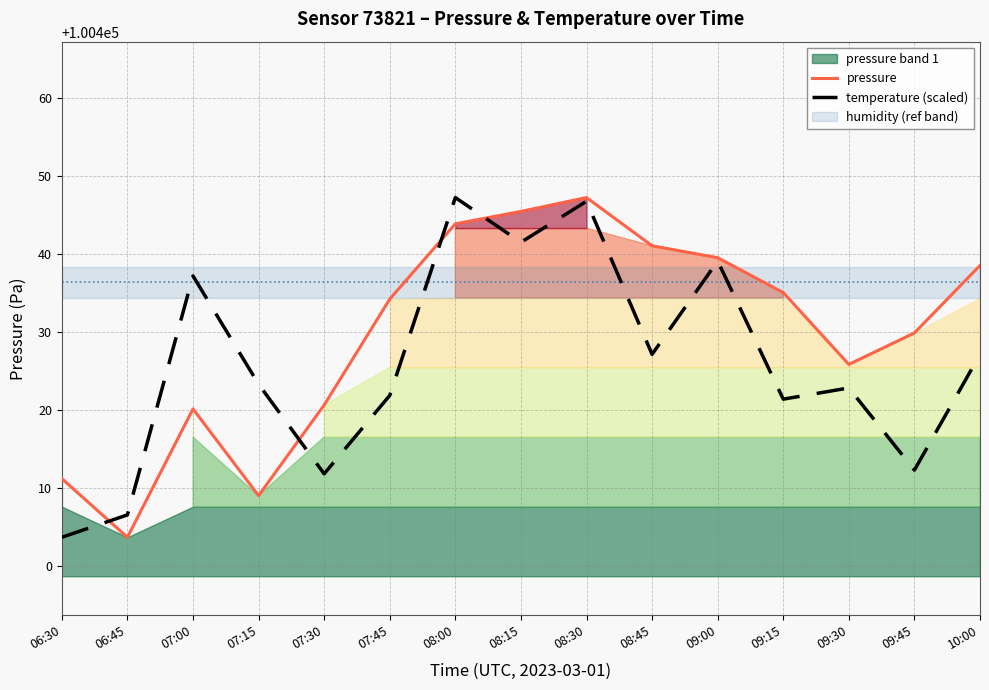

What is the label of the 15th point from the right?

06:30